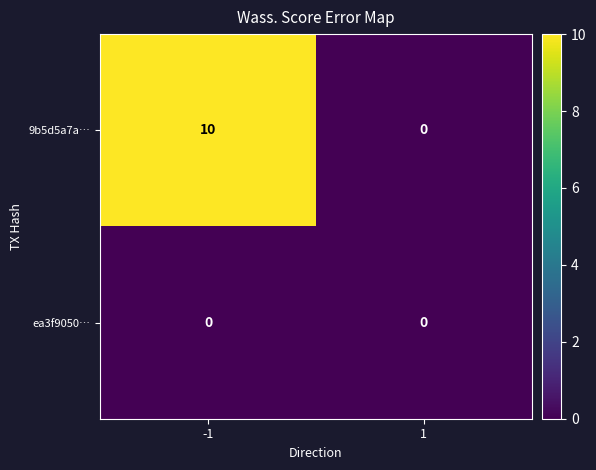

Reading right to left, list all the values displayed in this chart.

9b5d5a7a…: 0	10
ea3f9050…: 0	0